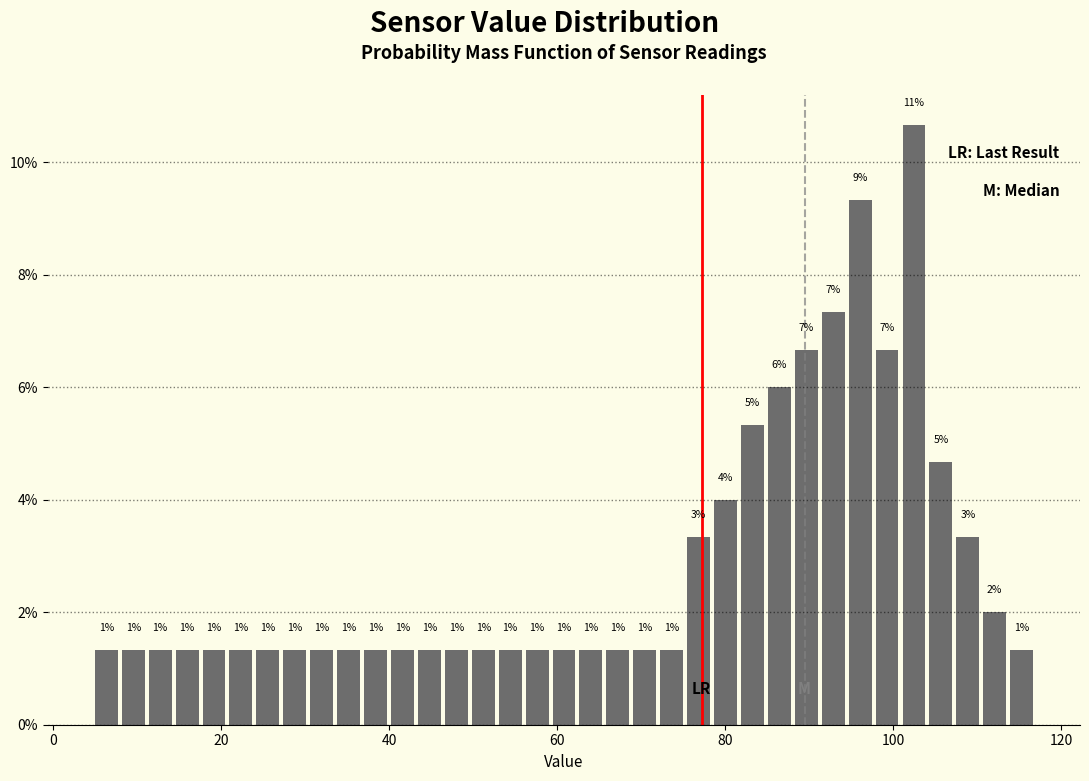

Read against the x-axis, roughly where is the centre of the tallest bar?

102